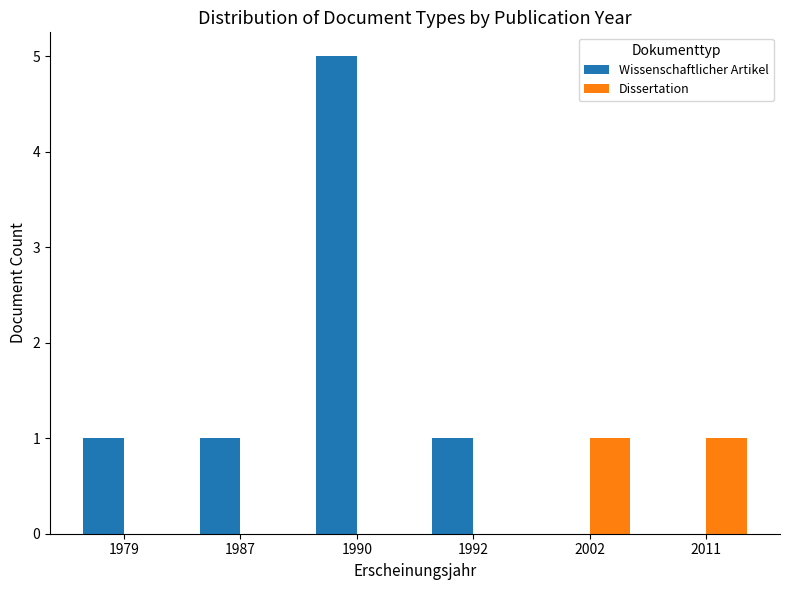

Is it true that Dissertation equals 1 at 1990?

False